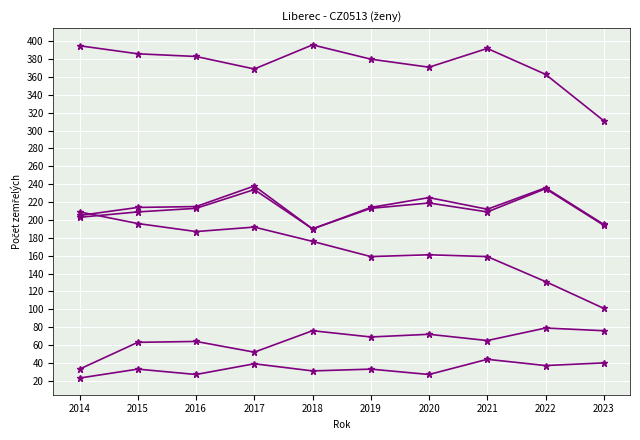

How many data points does each series have?

10